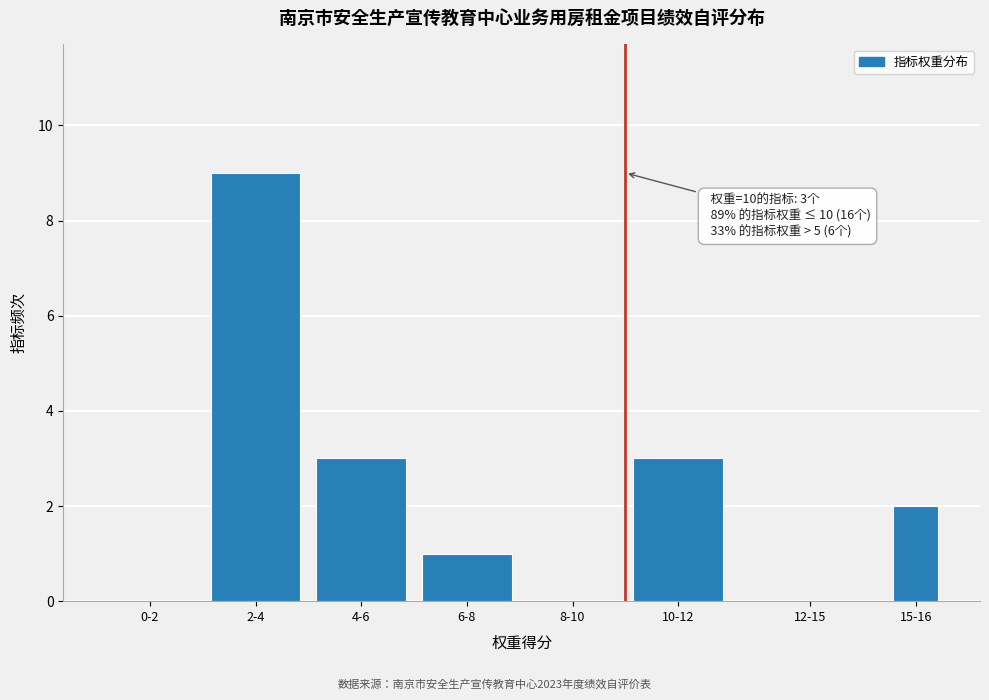

Reading left to right, extract all data points from this chart.

0-2=0	2-4=9	4-6=3	6-8=1	8-10=0	10-12=3	12-15=0	15-16=2